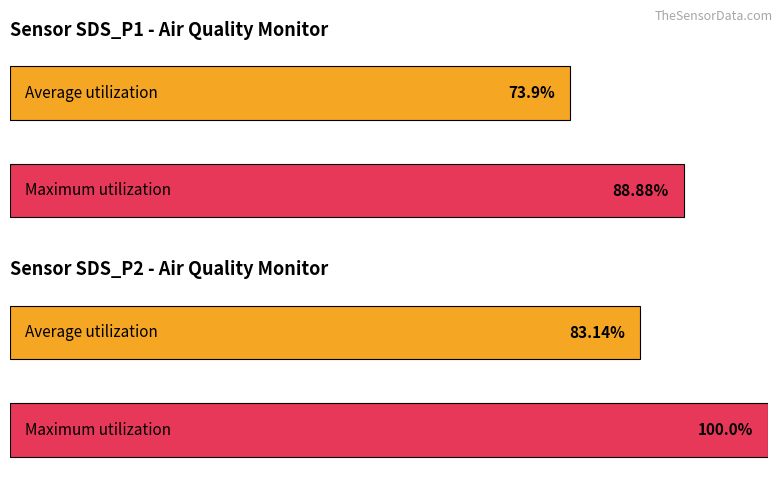

Does the chart contain stacked bars?

No